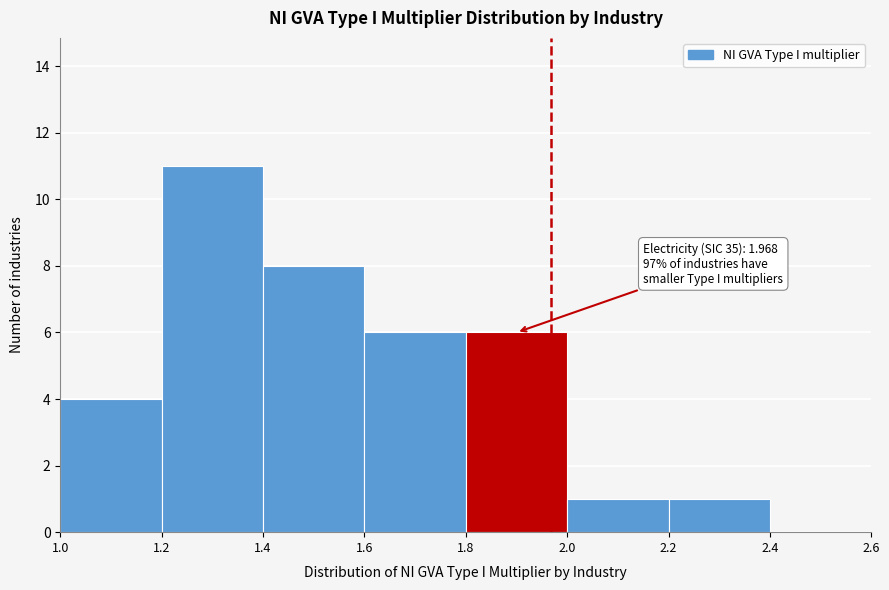

Over which range of the x-axis is the bar tallest?

1.2 to 1.4